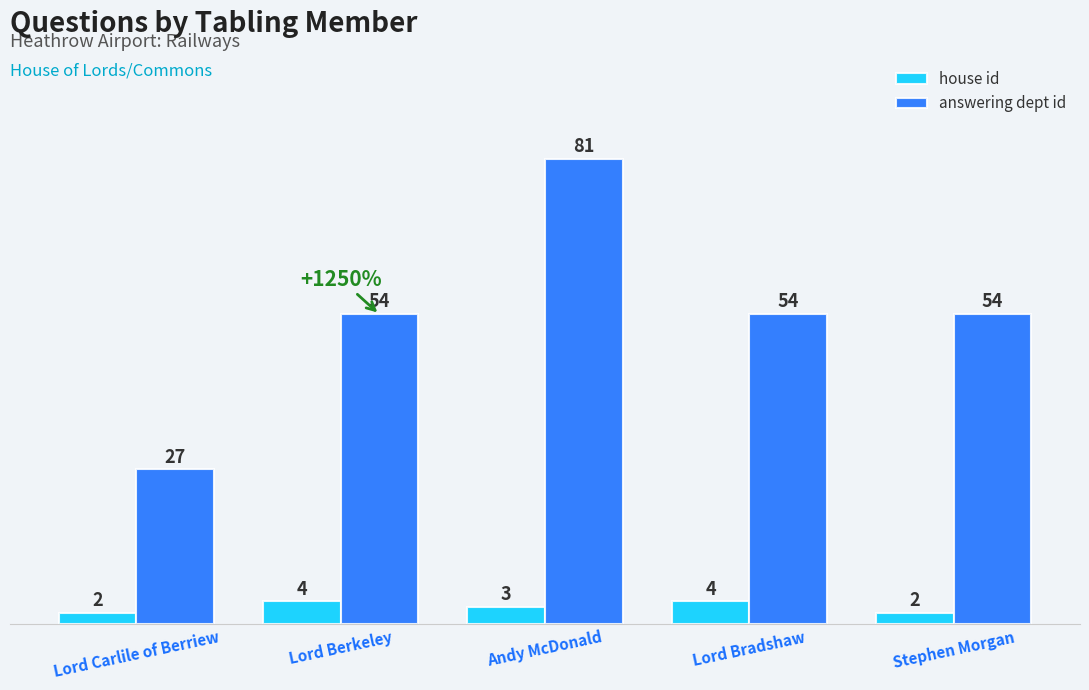

What is the difference between the second highest and minimum values in the answering dept id series?

27